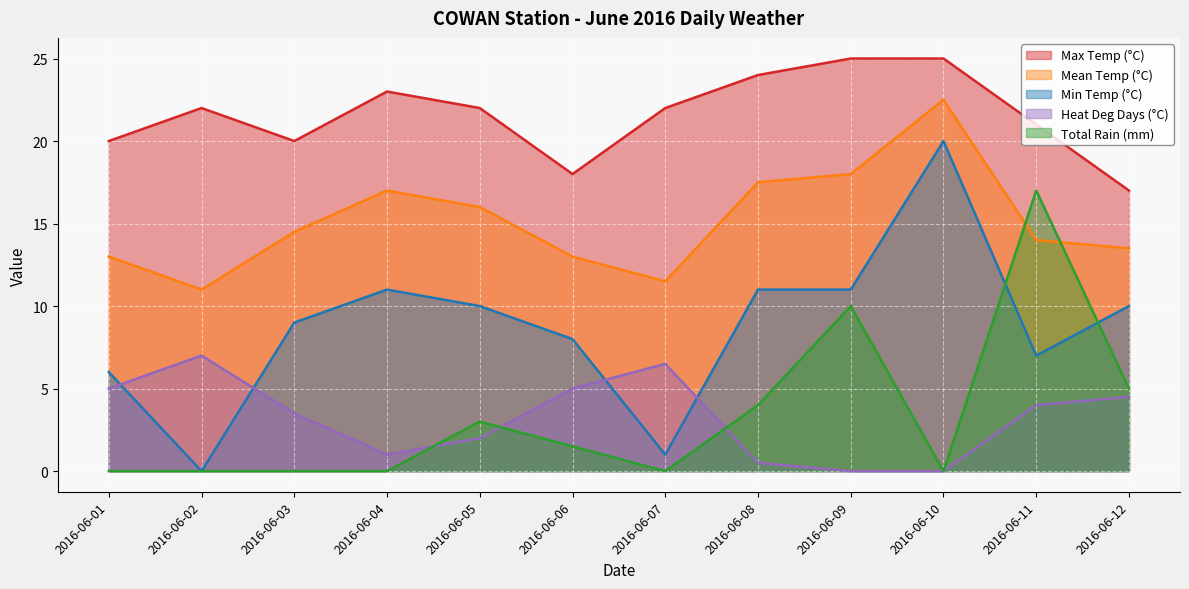

How many lines are shown in the chart?

5